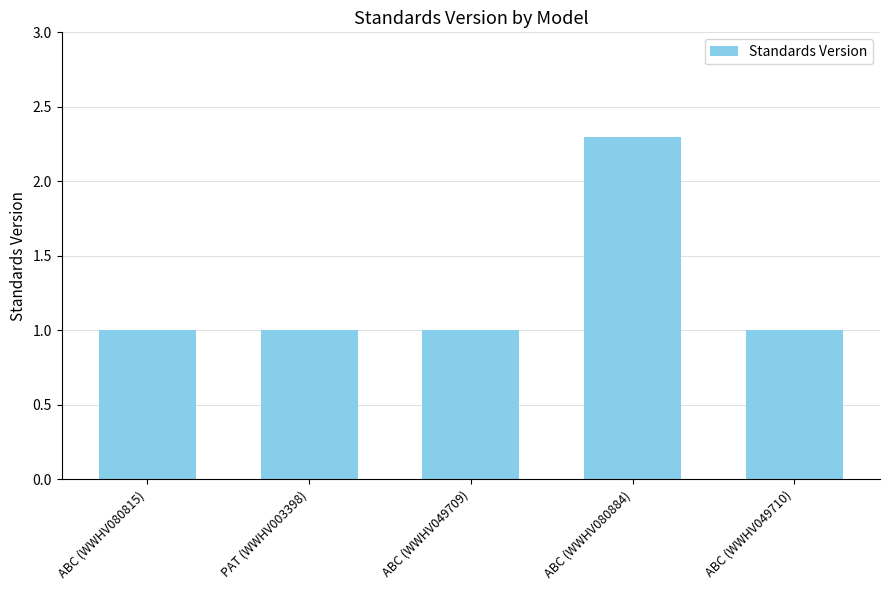

What is the minimum value shown in the chart?

1.0